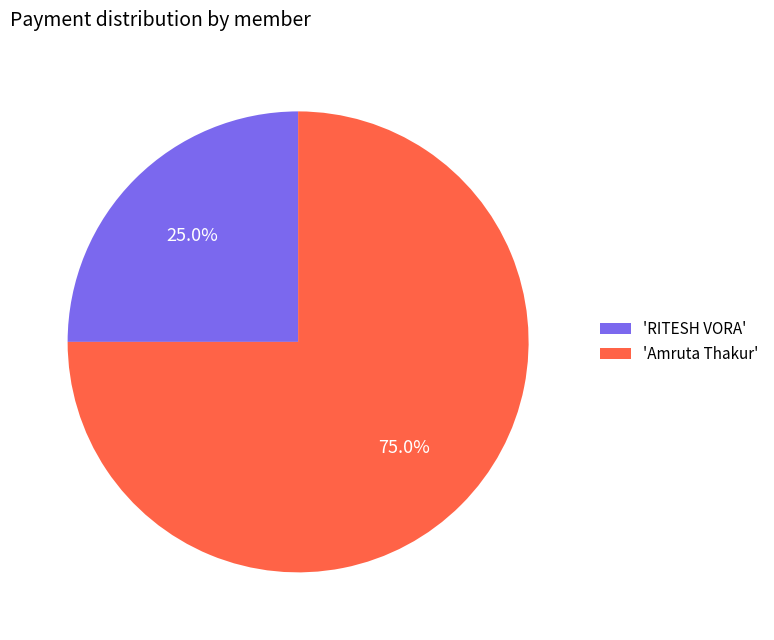

Do 'RITESH VORA' and 'Amruta Thakur' together represent more than half of the pie?

Yes